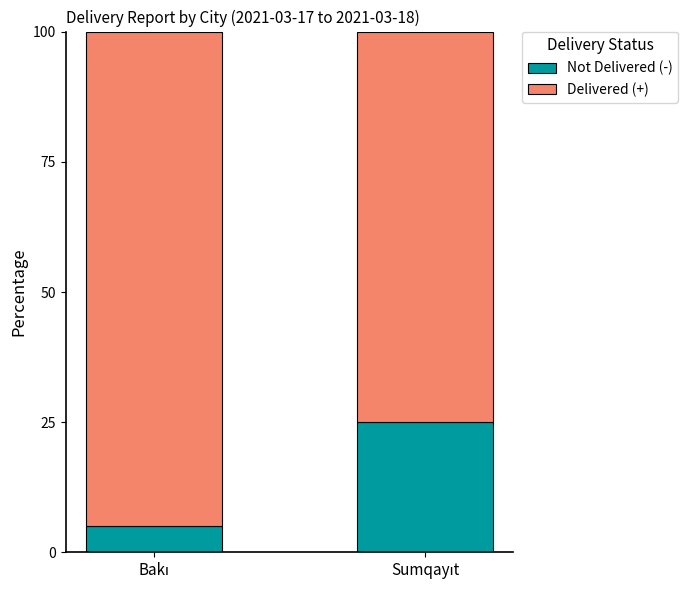

What is the lowest value of the Not Delivered (-) series?

5